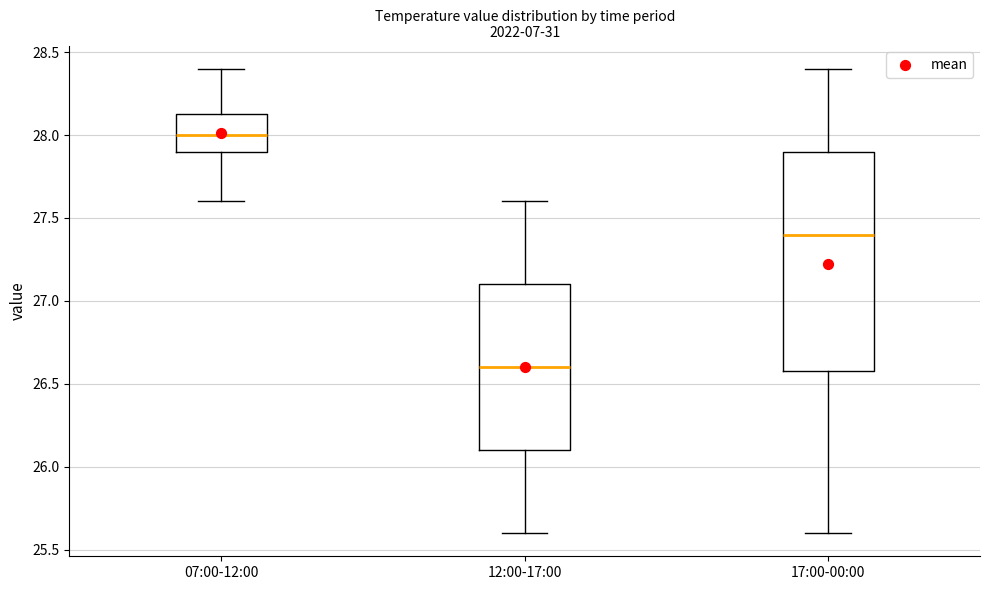

Comparing the boxes themselves (not the whiskers), which one is the tallest?

17:00-00:00